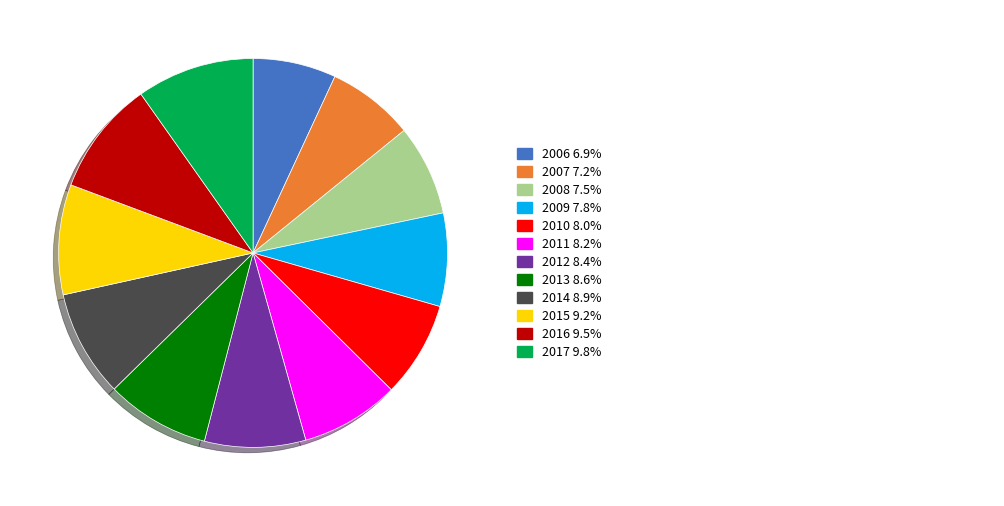

Is there a majority slice in this chart?

No